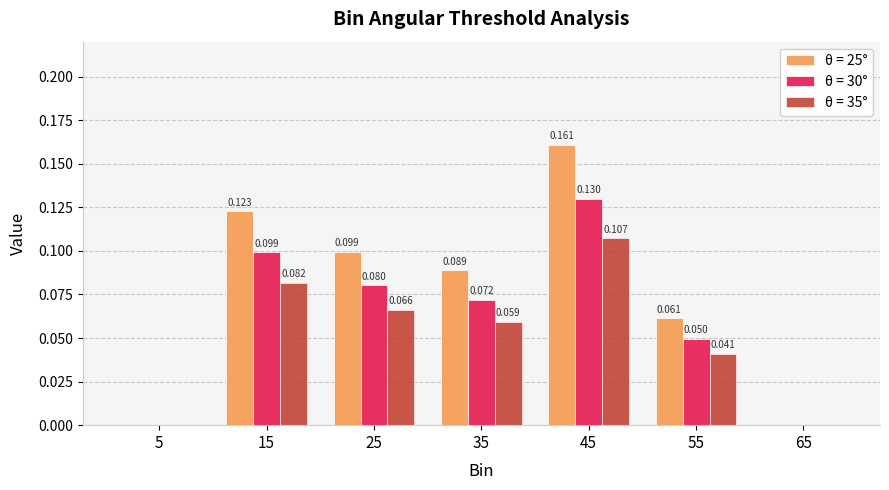

The θ = 30° series shows 0.1 at 55. True or false?

False